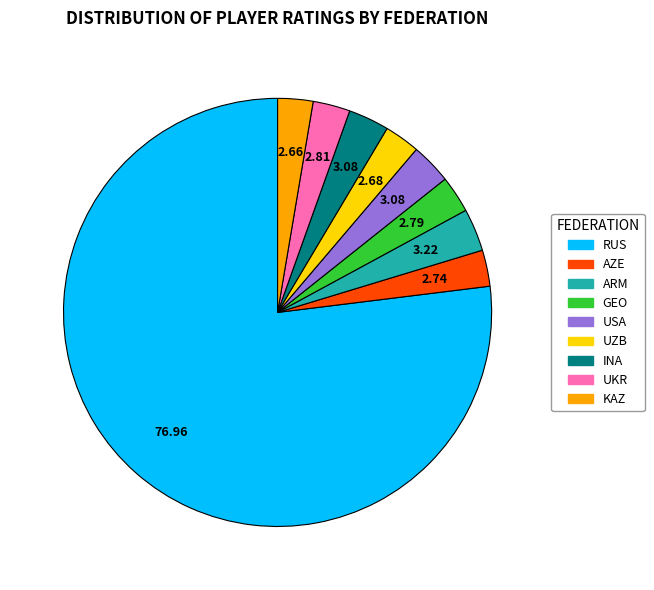

Which category has the biggest portion of the pie?

RUS